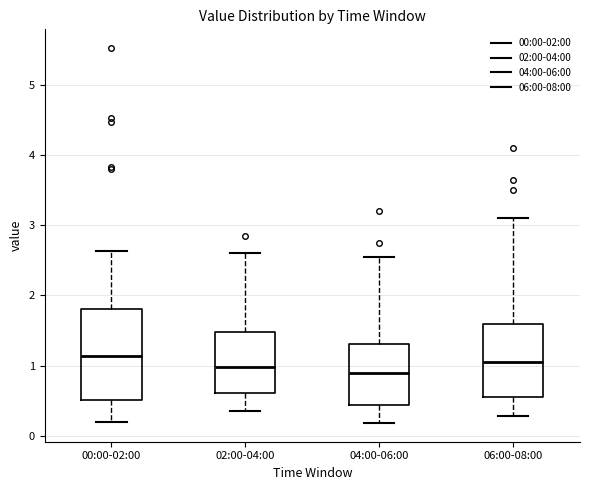

Reading left to right, transcribe this box plot: for each box, give where its median line is, the range the box spans, and where its two whiskers end, as read against the y-axis. The values are not printed on the chart, so give them approximately, as read against the axis.

00:00-02:00: median 1.1, box 0.5 to 1.8, whiskers 0.2 to 2.6
02:00-04:00: median 1.0, box 0.6 to 1.5, whiskers 0.4 to 2.6
04:00-06:00: median 0.9, box 0.4 to 1.3, whiskers 0.2 to 2.6
06:00-08:00: median 1.1, box 0.6 to 1.6, whiskers 0.3 to 3.1